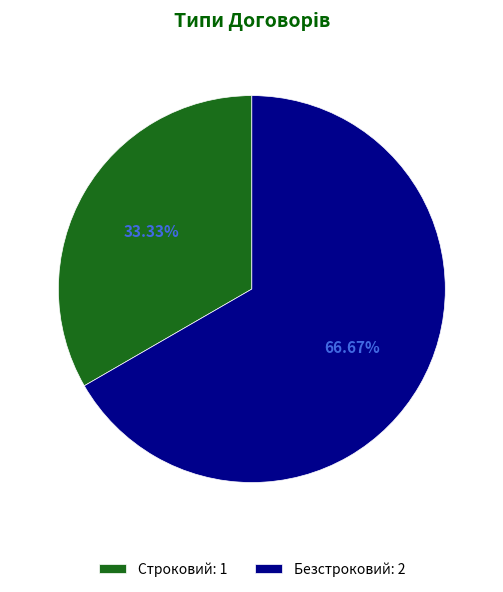

True or false: Строковий accounts for 40% of the total.

False